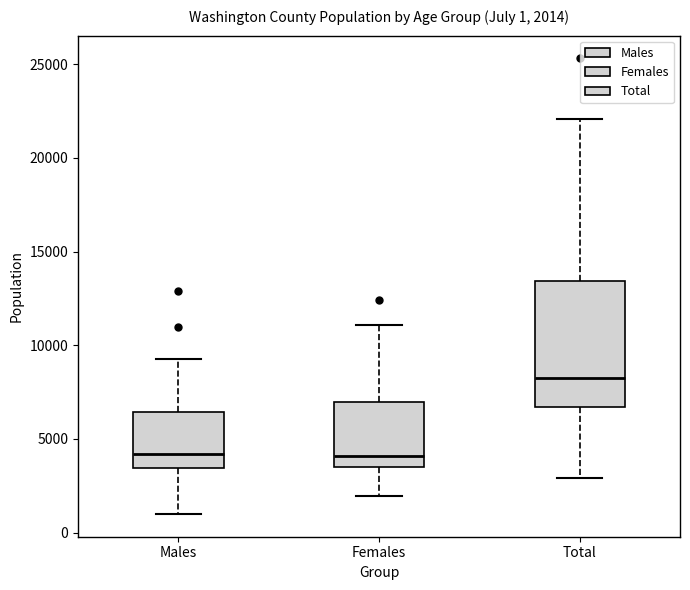

Comparing the boxes themselves (not the whiskers), which one is the tallest?

Total